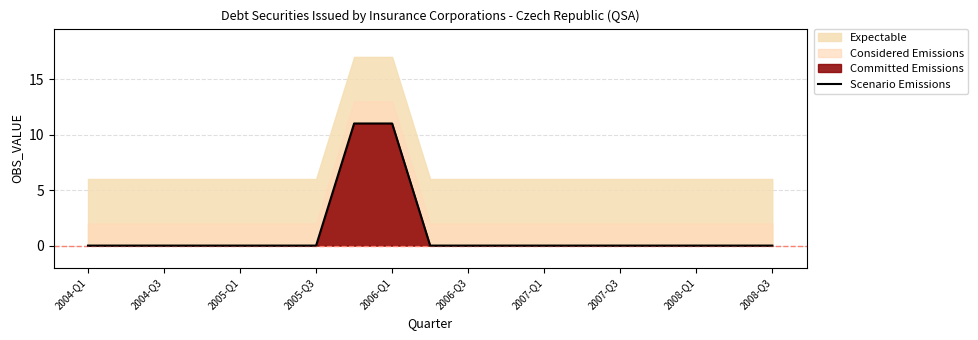

The chart shows a value of 0 at 11. True or false?

True